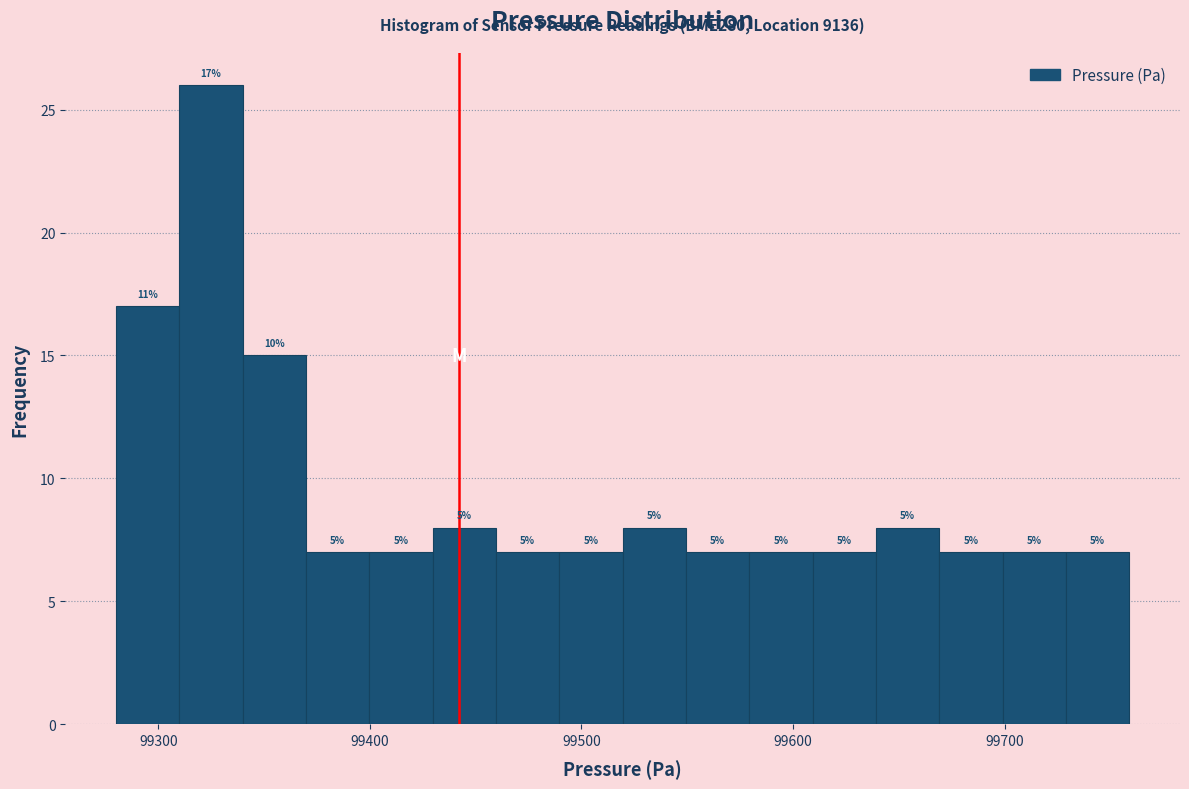

Read against the x-axis, roughly where is the centre of the tallest bar?

99320